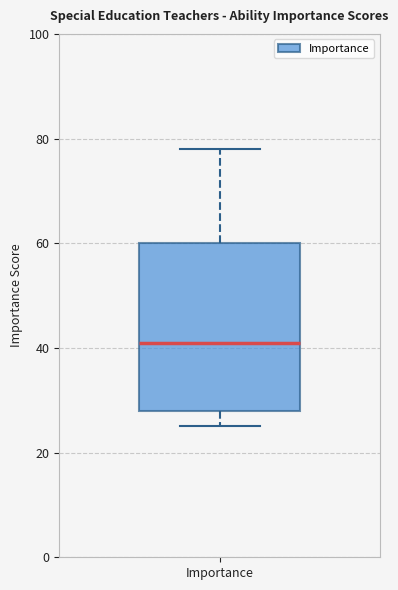

Transcribe this box plot: give where the median line is, the range the box spans, and where the two whiskers end, as read against the y-axis. The values are not printed on the chart, so give them approximately, as read against the axis.

median 42, box 28 to 60, whiskers 26 to 78